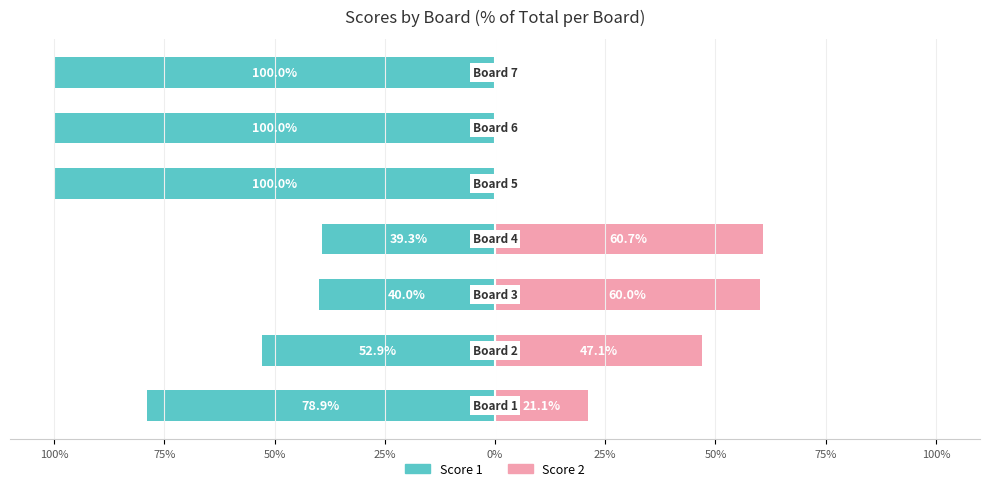

True or false: Score 2 has a value of 0.0 at 25%.

True